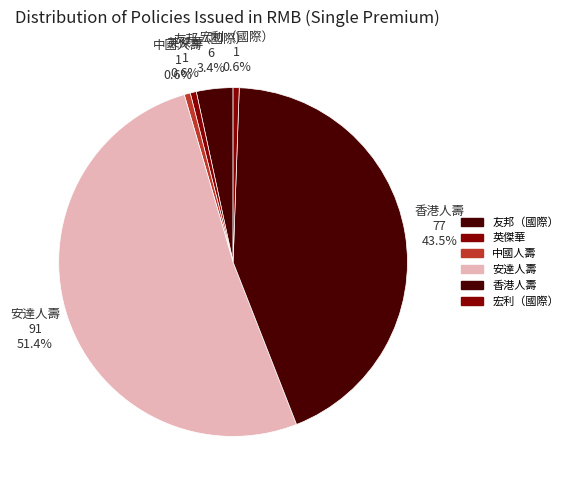

To the nearest percent, what is the difference between the largest and smallest slice percentages?

51%